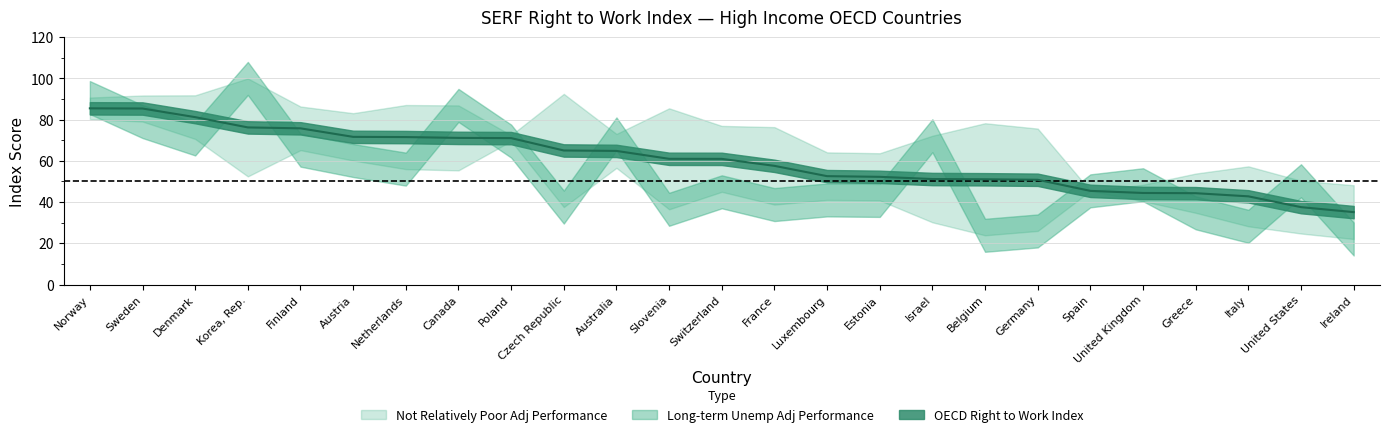

What position from the right is Poland?

17